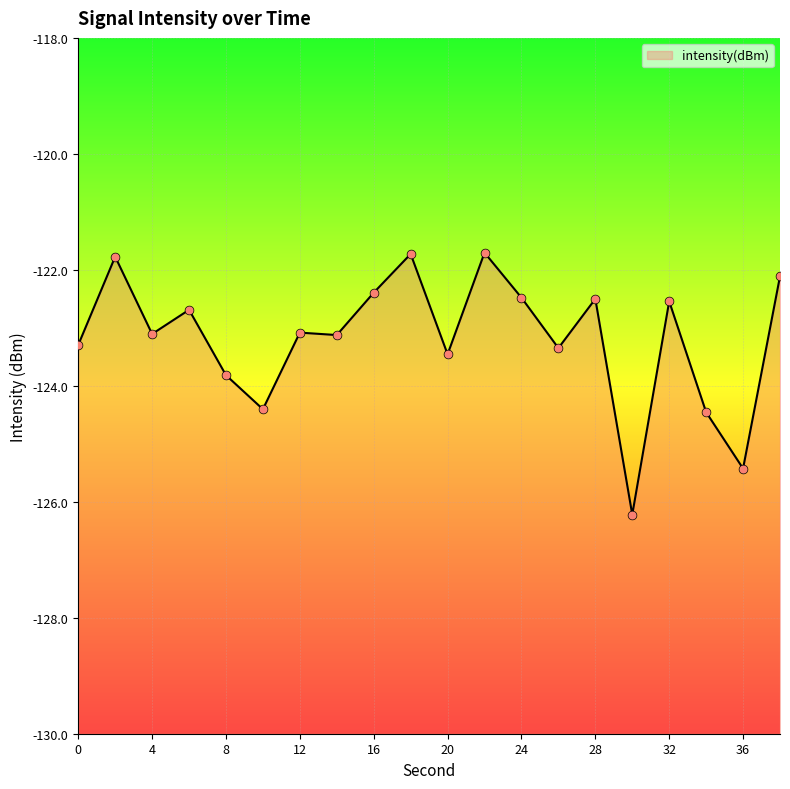

Between 16 and 6, which is larger?

16